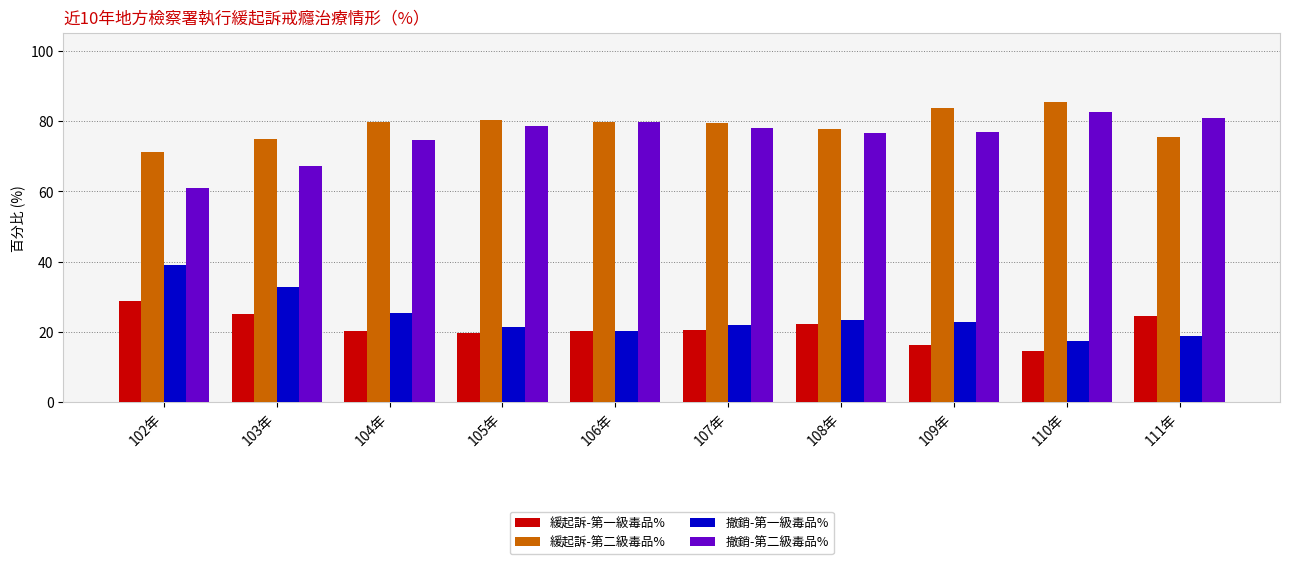

What is the total value across all series at 102年?

200.0